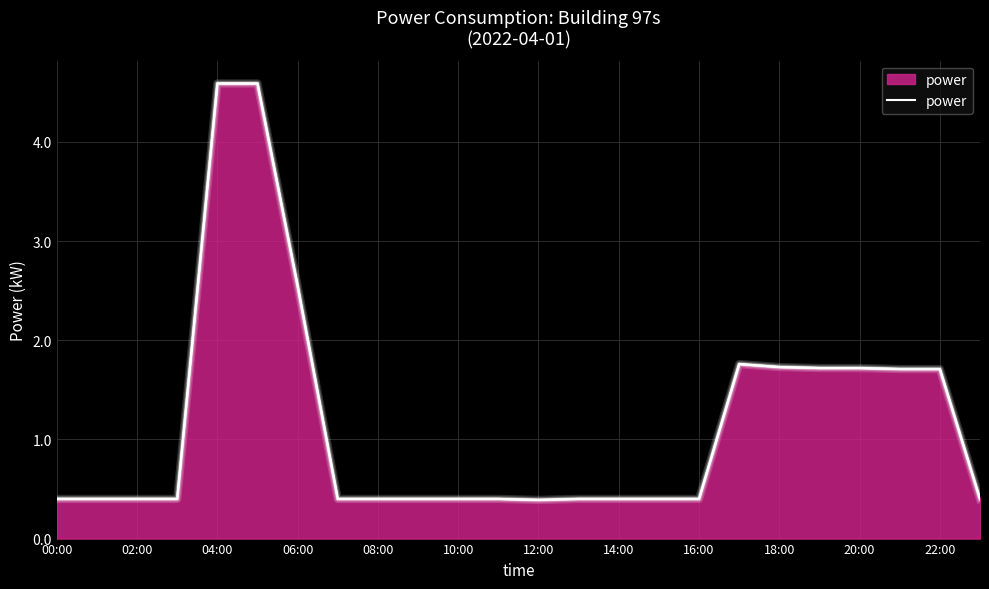

True or false: there are more than 0 points higher than both neighbors.

True